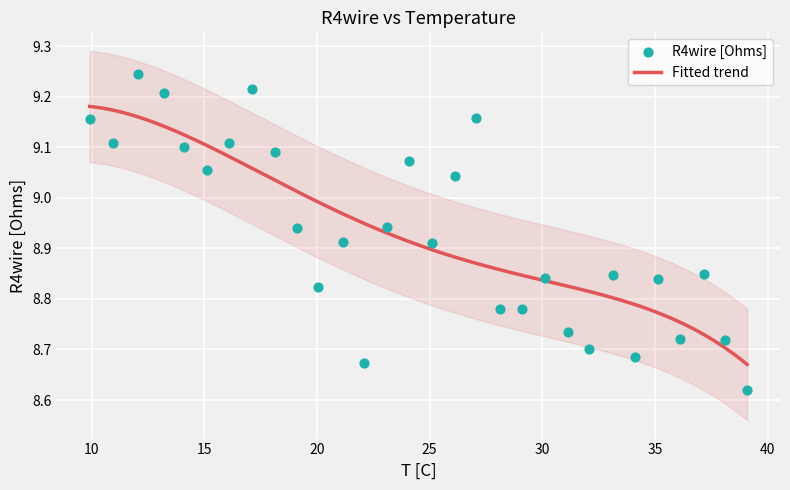

Which has a higher value, 31.129 or 35.126?

35.126